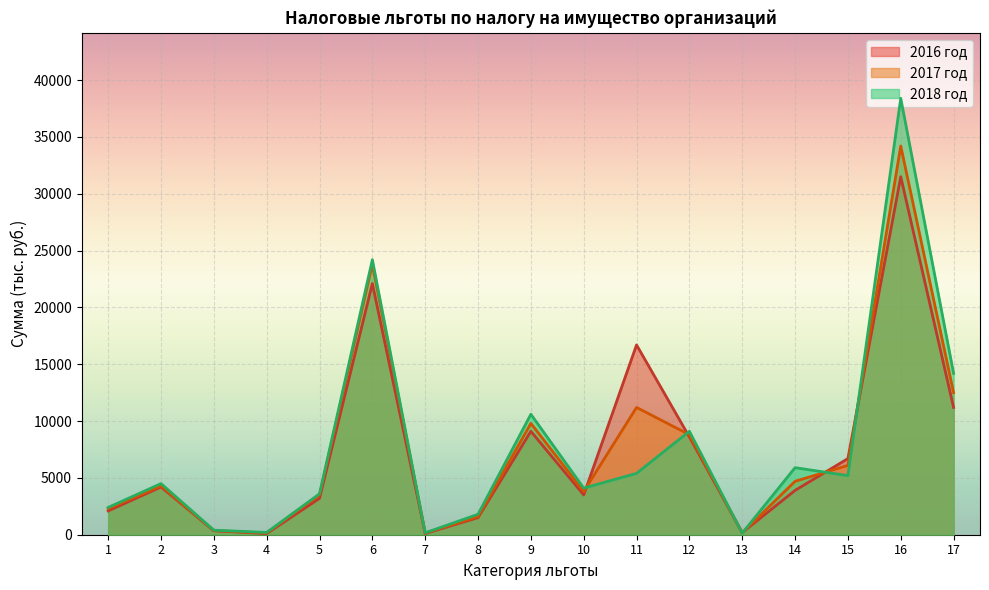

What is the total value across all series at 10?

11400.0